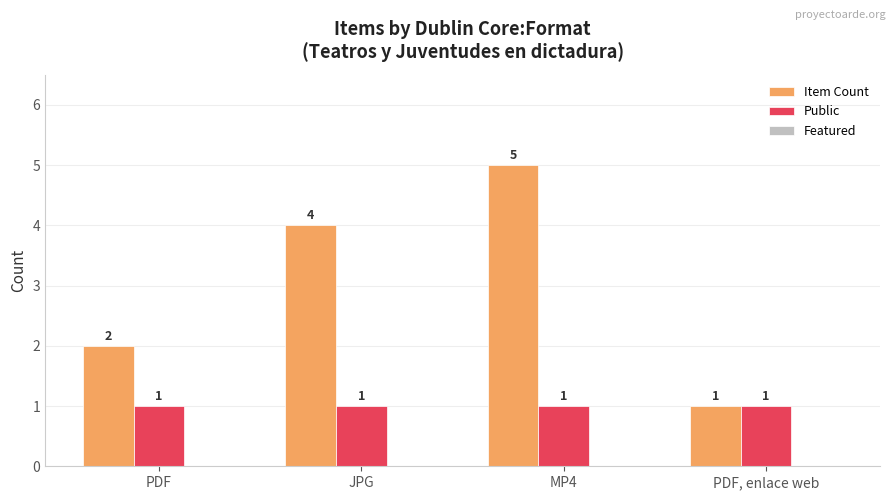

List the series in order of their overall mean, lowest first.

Public, Item Count